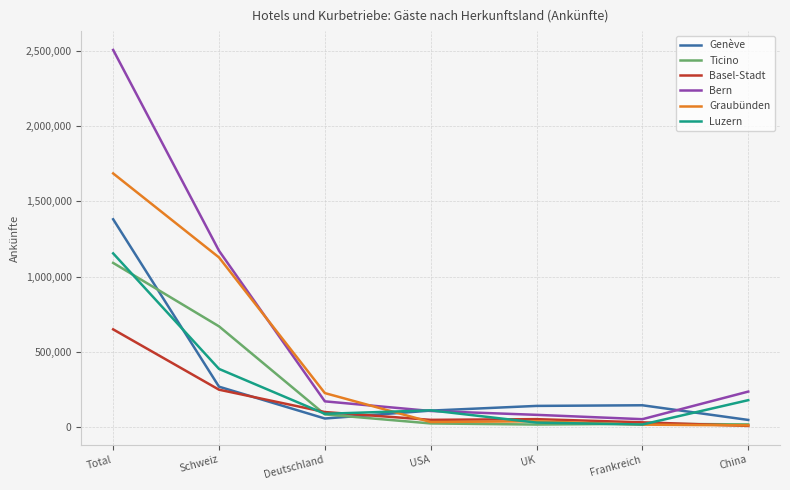

True or false: Genève and Luzern cross at least once.

True